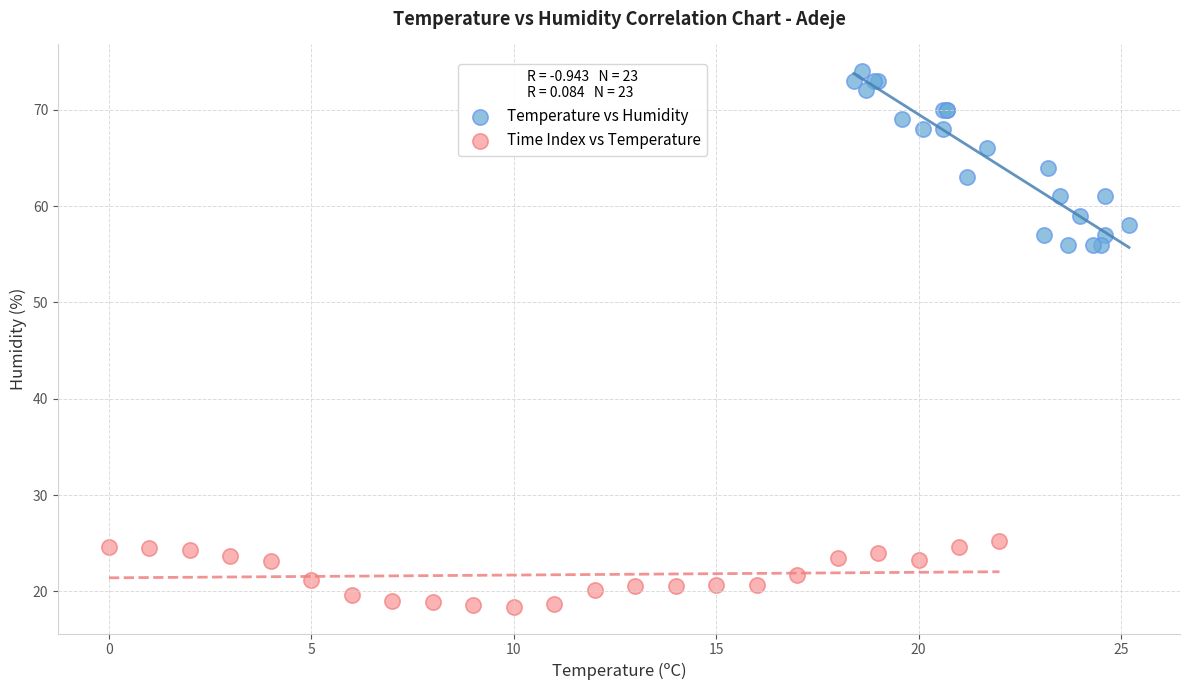

Which series has the widest spread of Y values?

Temperature vs Humidity